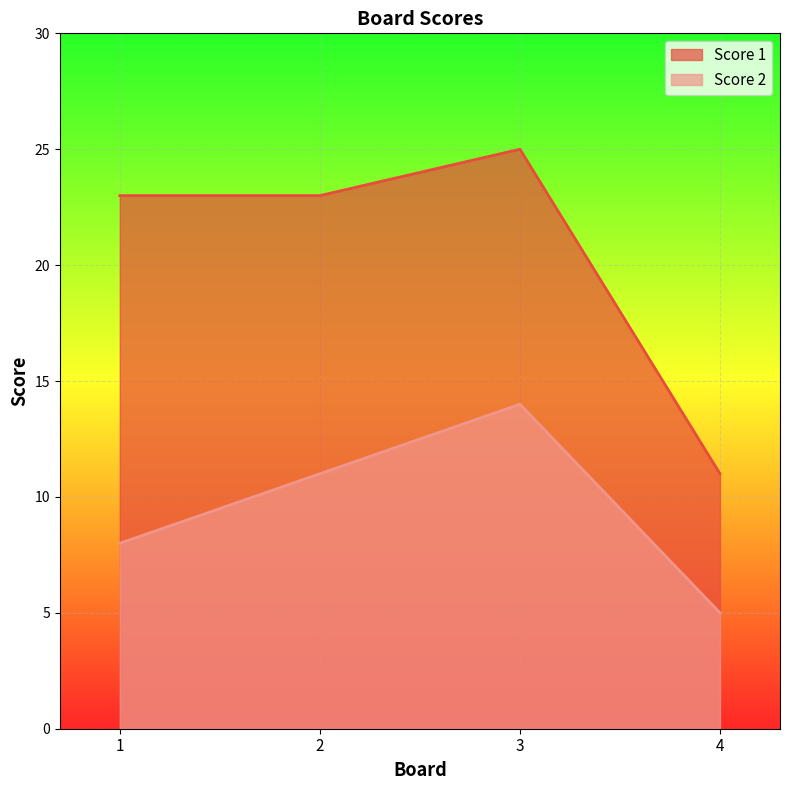

Count the number of data series in this chart.

2